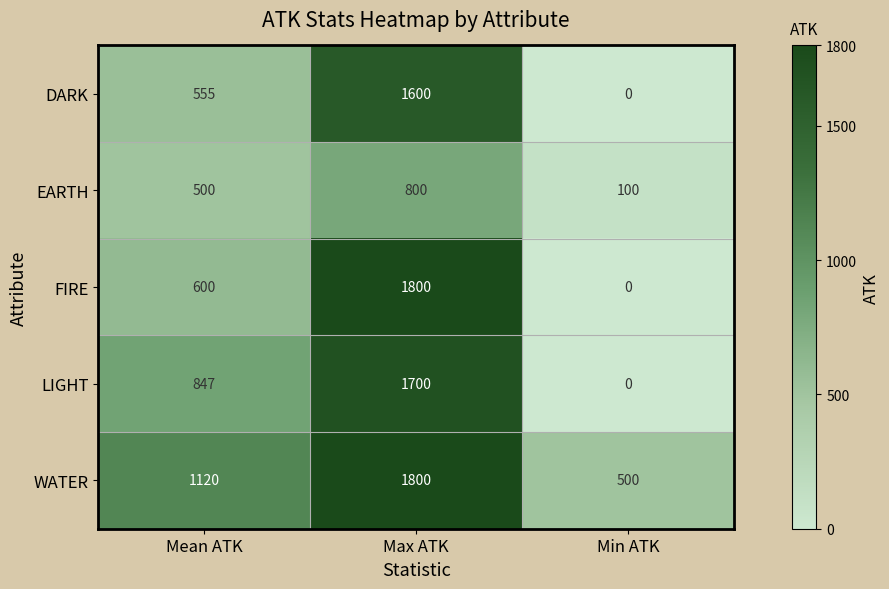

The EARTH series shows 326 at Mean ATK. True or false?

False